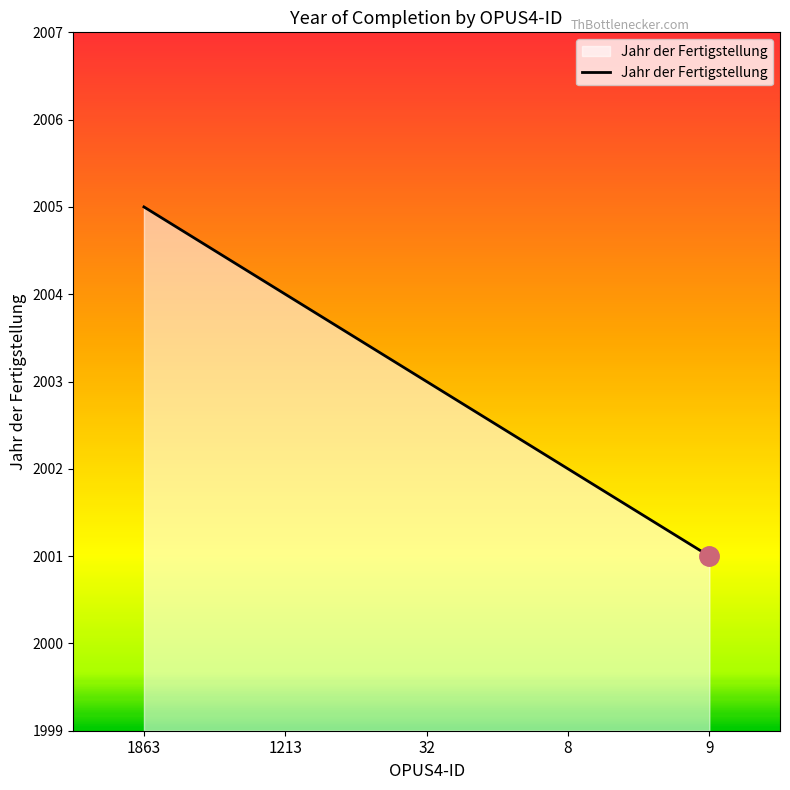

List the labels in order of value, smallest first.

9, 8, 32, 1213, 1863